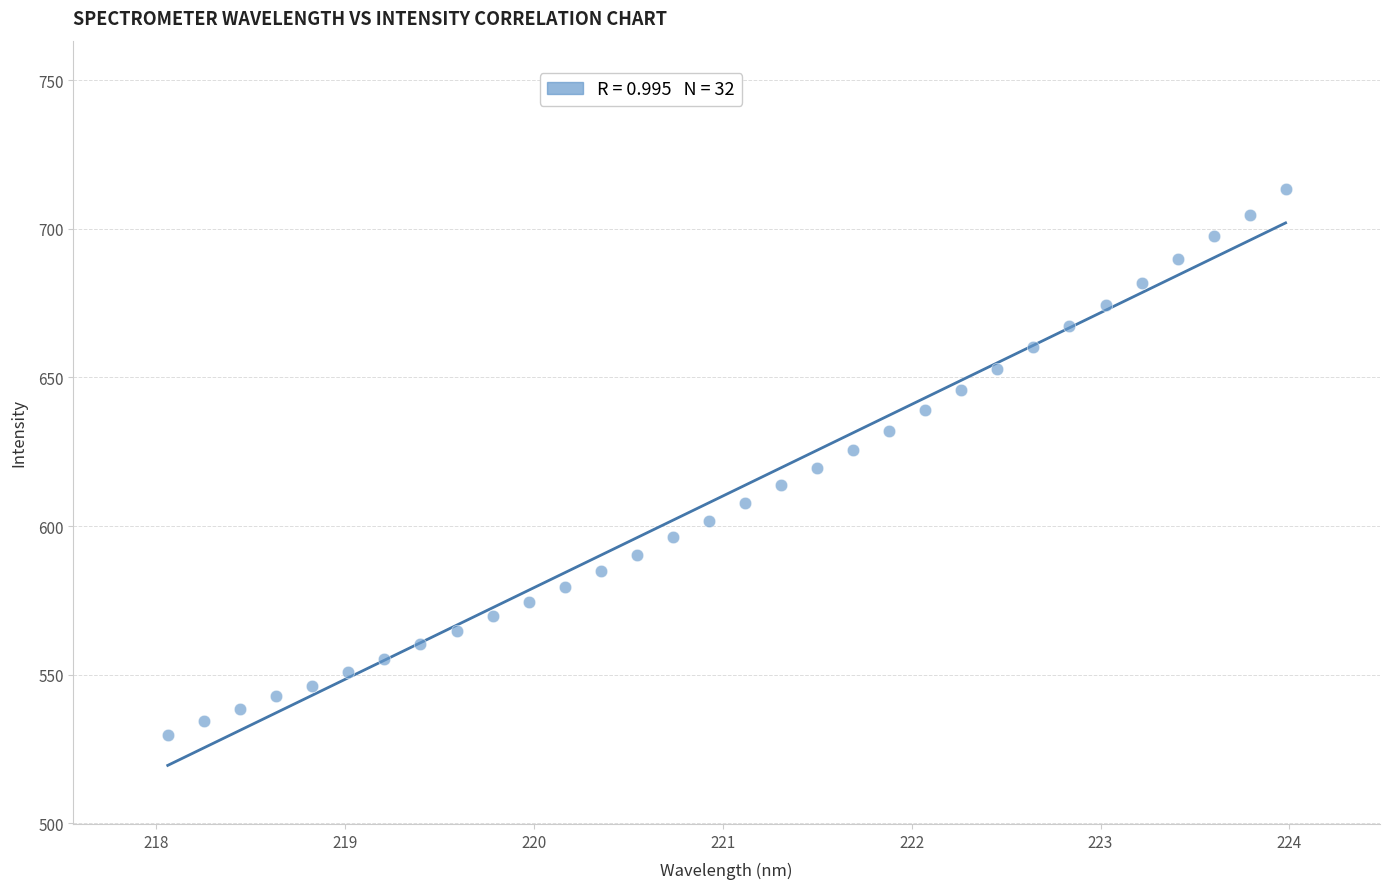

What is the range of X values (max minus min)?

5.9